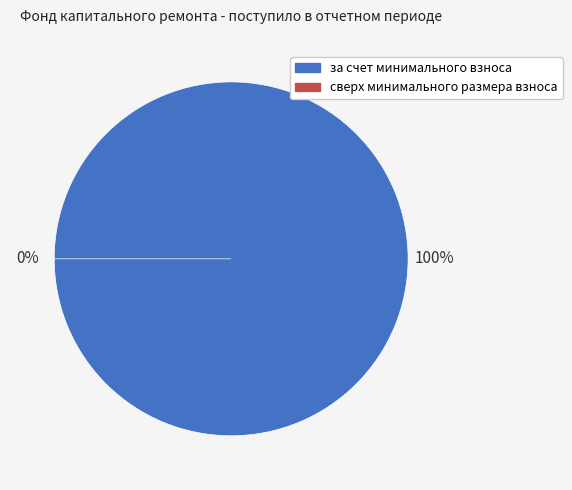

True or false: за счет минимального взноса accounts for 90% of the total.

False